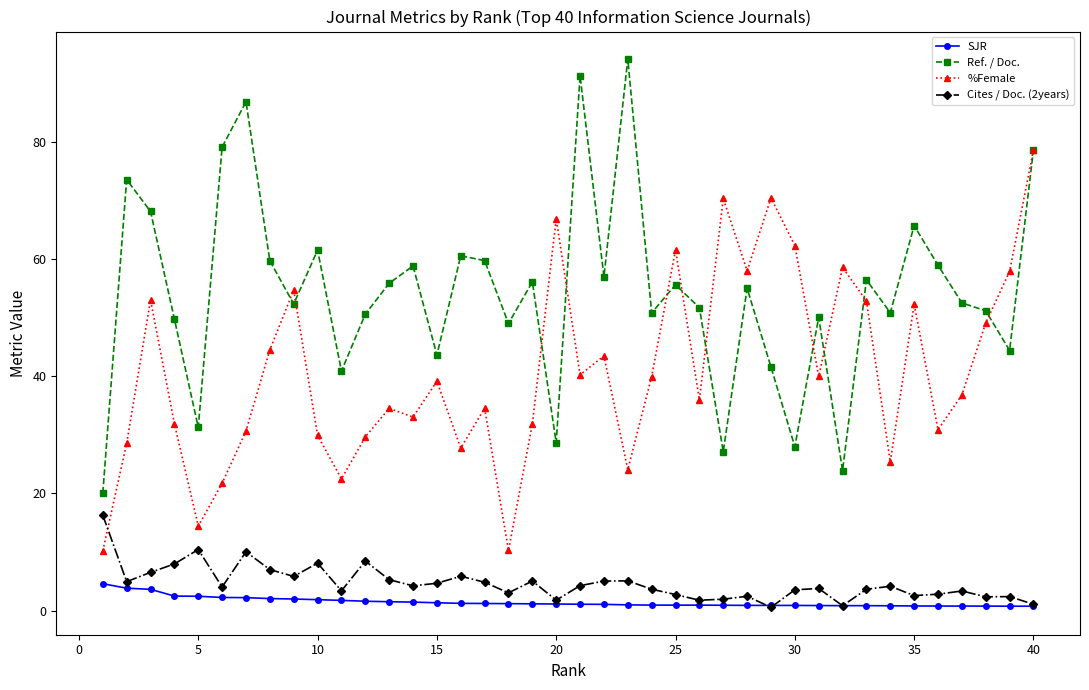

What is the highest value of the SJR series?

4.6